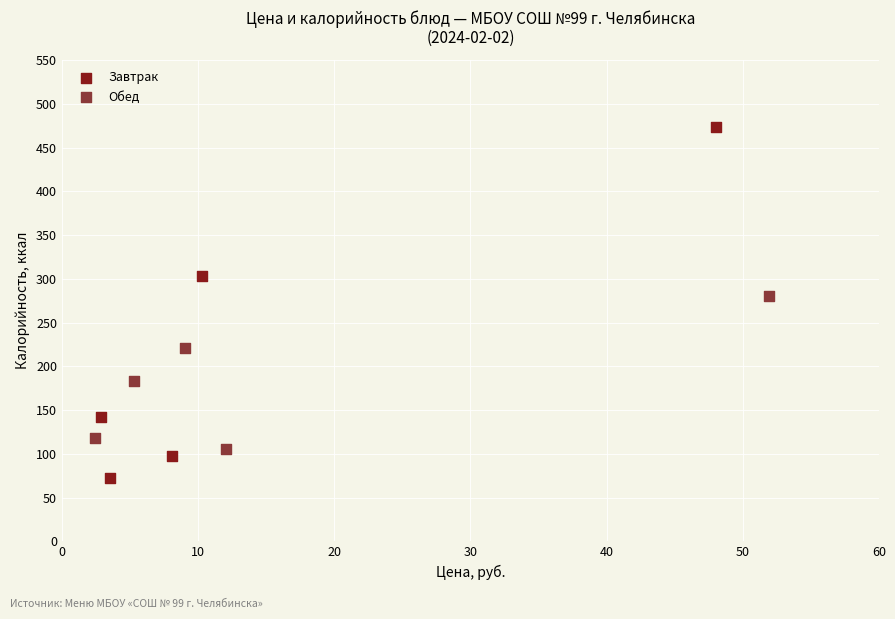

Which series has the widest spread of Y values?

Завтрак